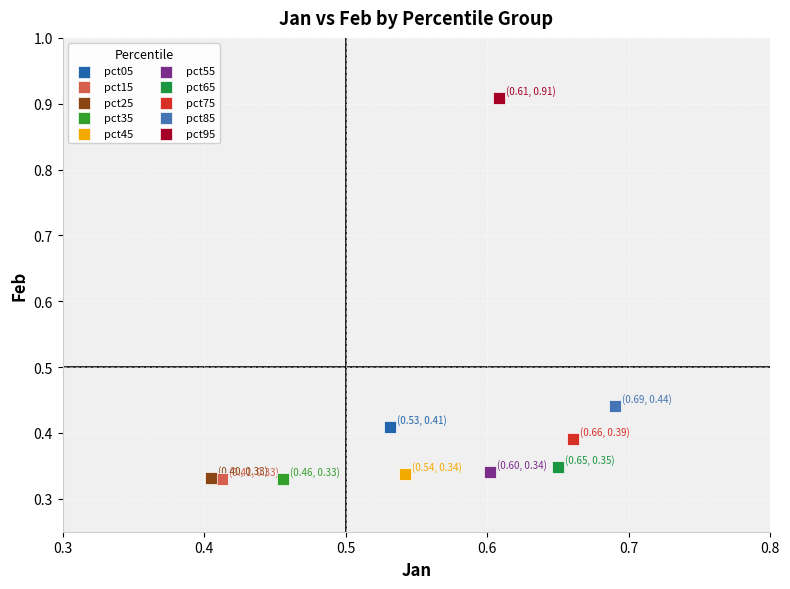

What are all the series names shown in the legend?

pct05, pct15, pct25, pct35, pct45, pct55, pct65, pct75, pct85, pct95